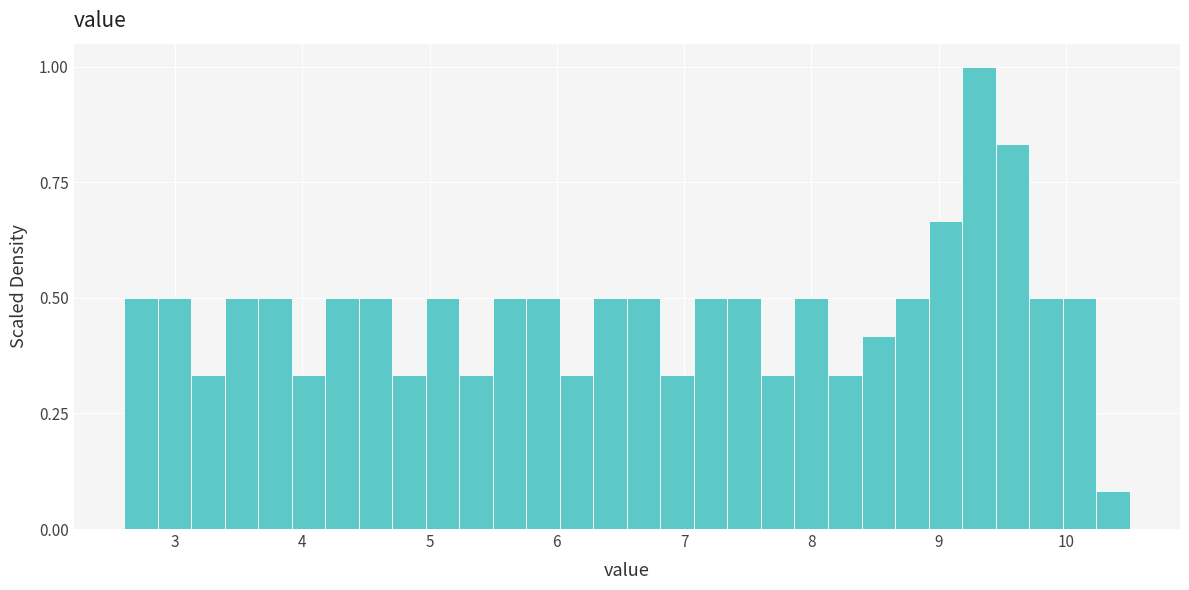

Read against the x-axis, roughly where is the centre of the tallest bar?

9.3